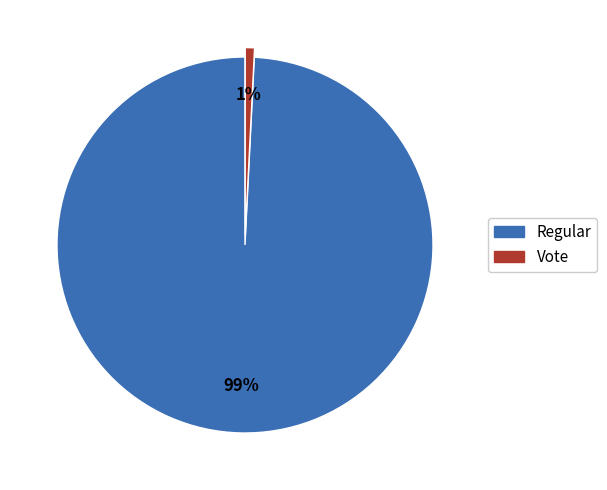

Combined, do Vote and Regular account for over 50%?

Yes